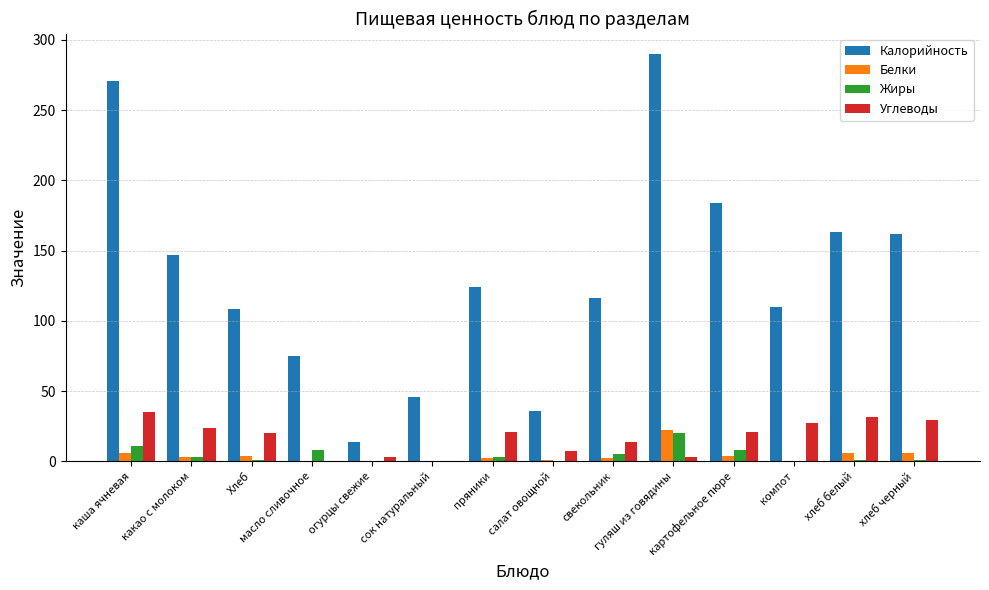

What is the spread (max minus min) of values at свекольник?

114.0